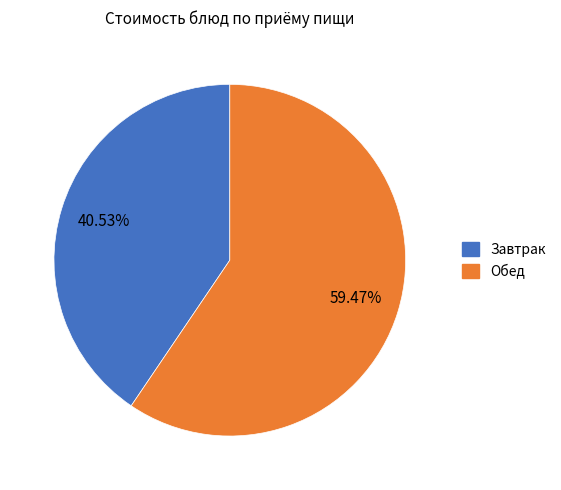

Which category has the biggest portion of the pie?

Обед